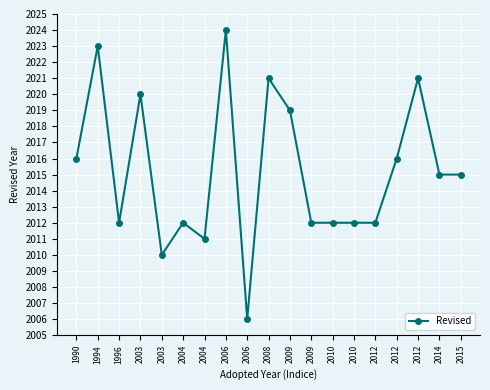

How many lines are shown in the chart?

1